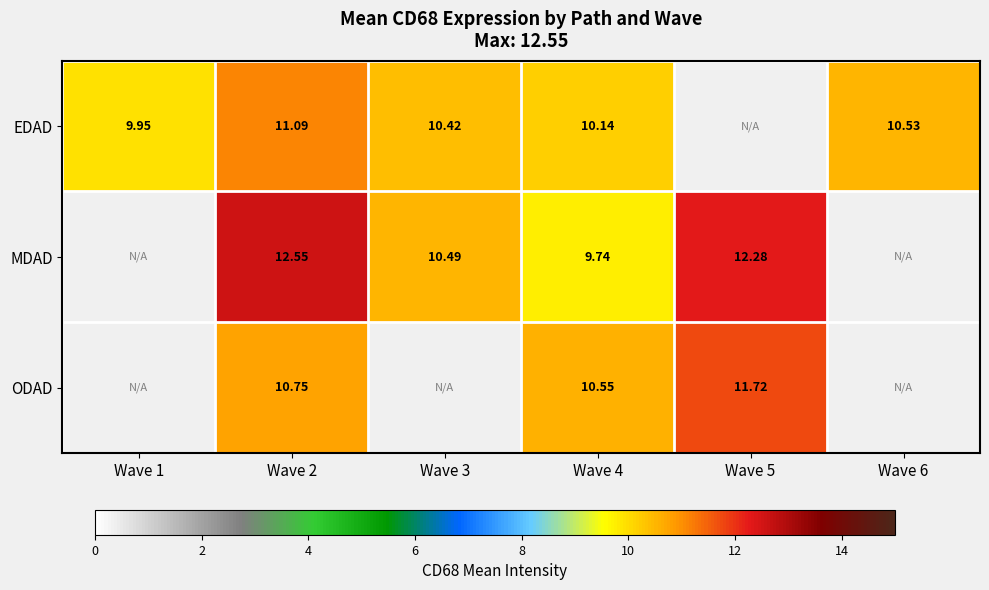

Rank the series at Wave 2 from highest to lowest value.

MDAD, EDAD, ODAD